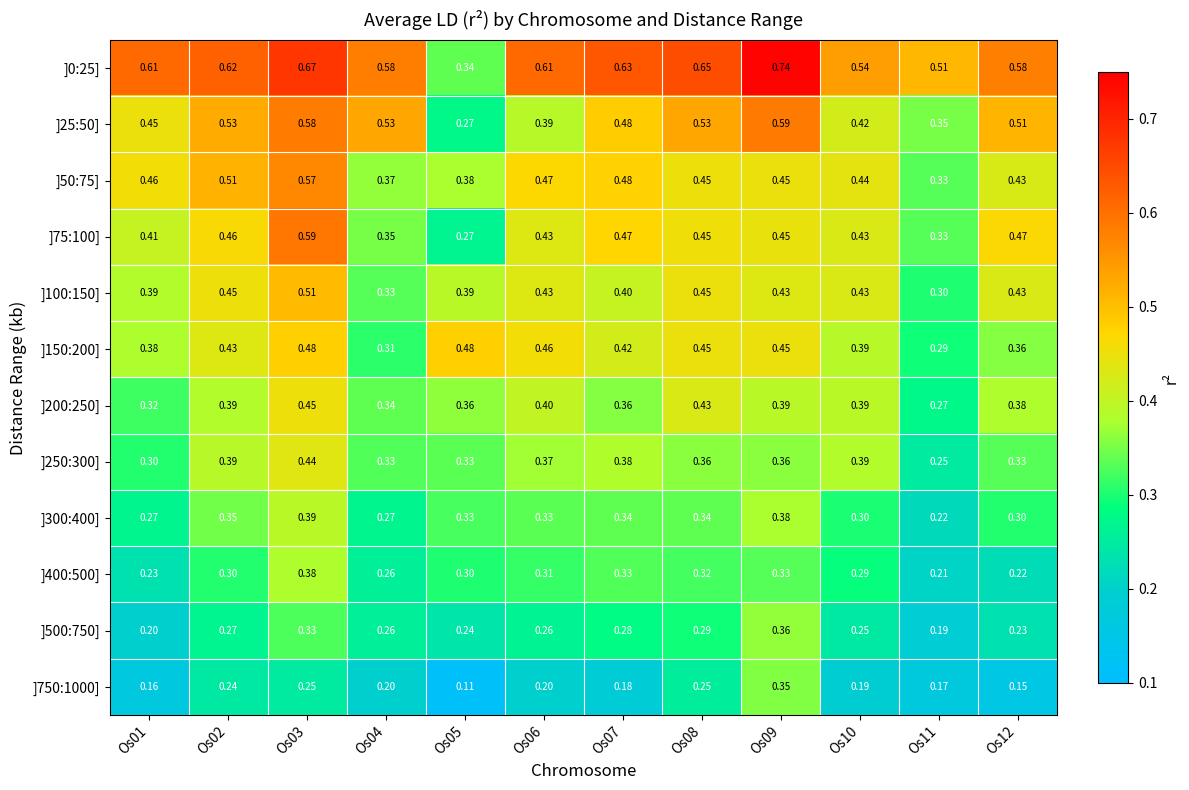

Is the value of ]250:300] at Os06 greater than the value of ]100:150] at Os12?

No